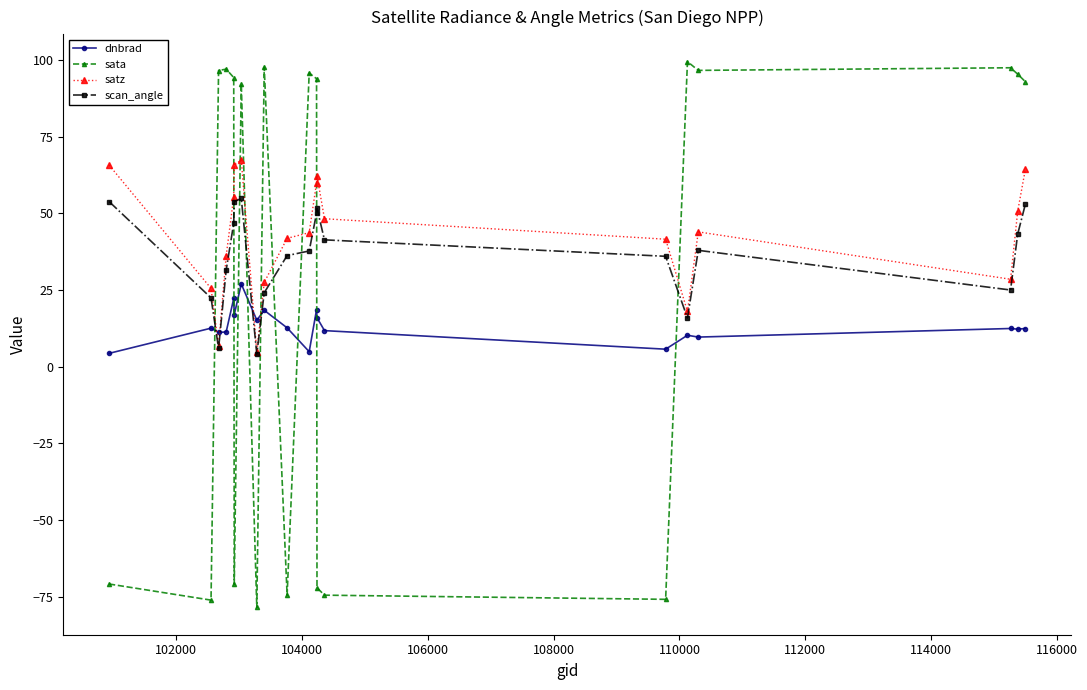

Which series ends up on top after the final intersection of satz and sata?

sata